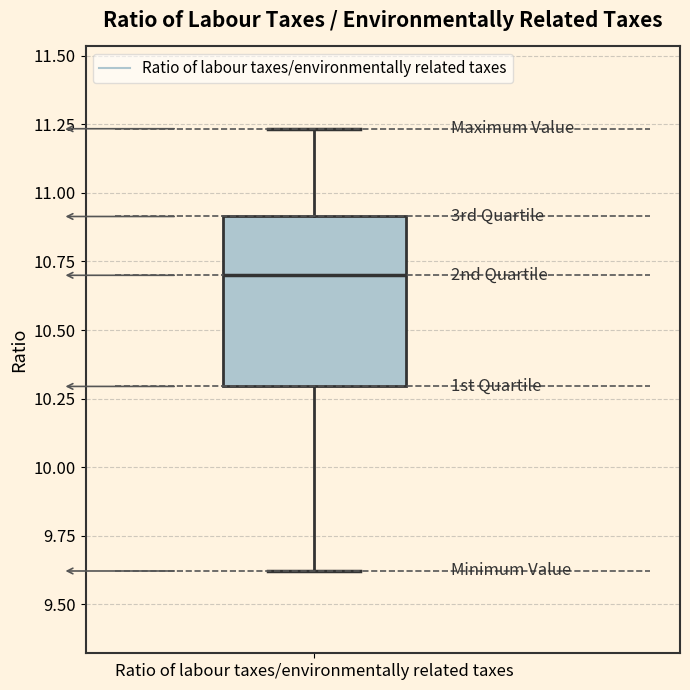

Where does the median line of the box for Ratio of labour taxes/environmentally related taxes sit on the y-axis? The values are not printed on the chart, so give them approximately, as read against the axis.

10.70